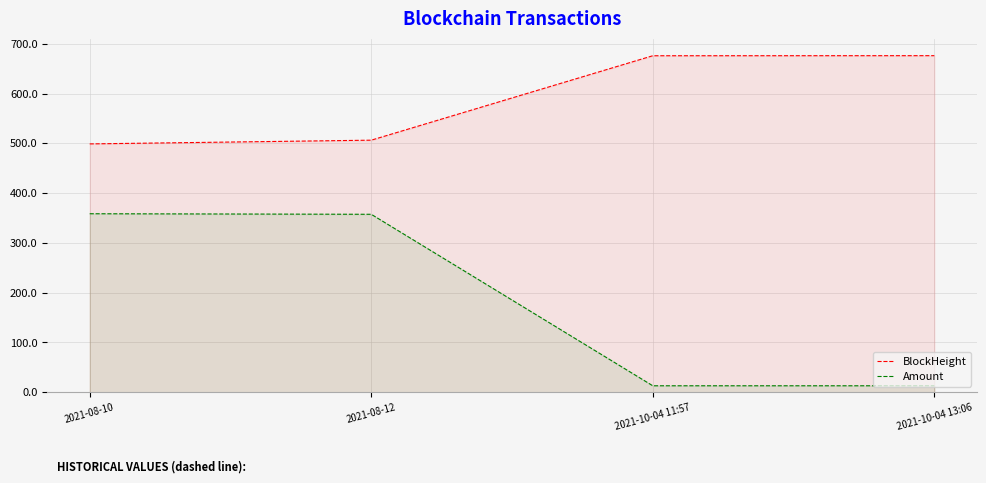

At how many categories does at least one series exceed 351?

4